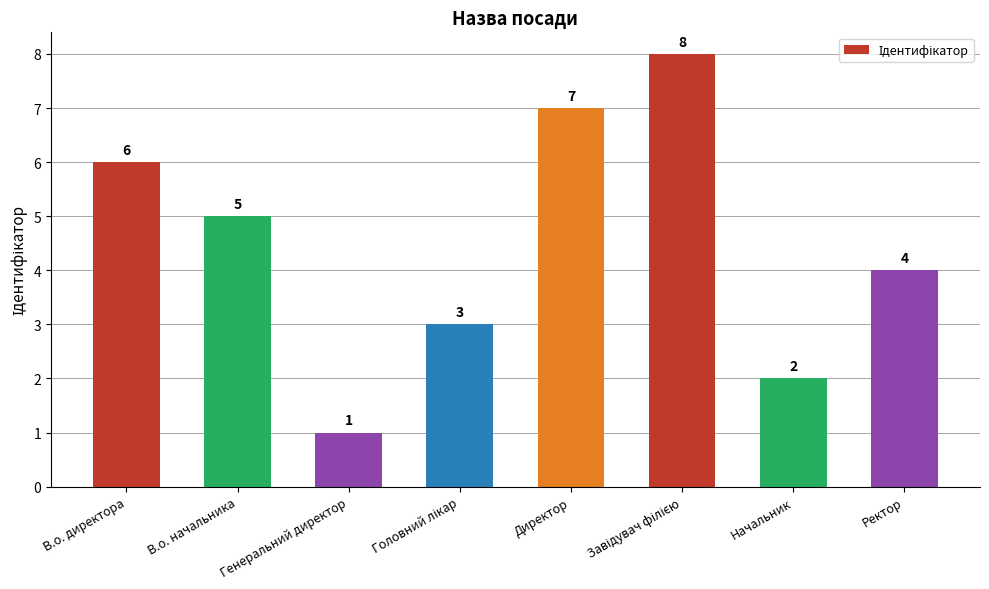

What is the difference between the second highest and second lowest values?

5